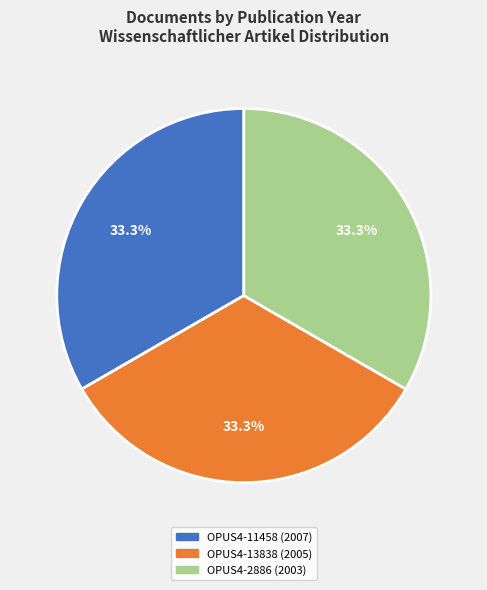

What percentage is NOT represented by OPUS4-11458 (2007)?

66.6%